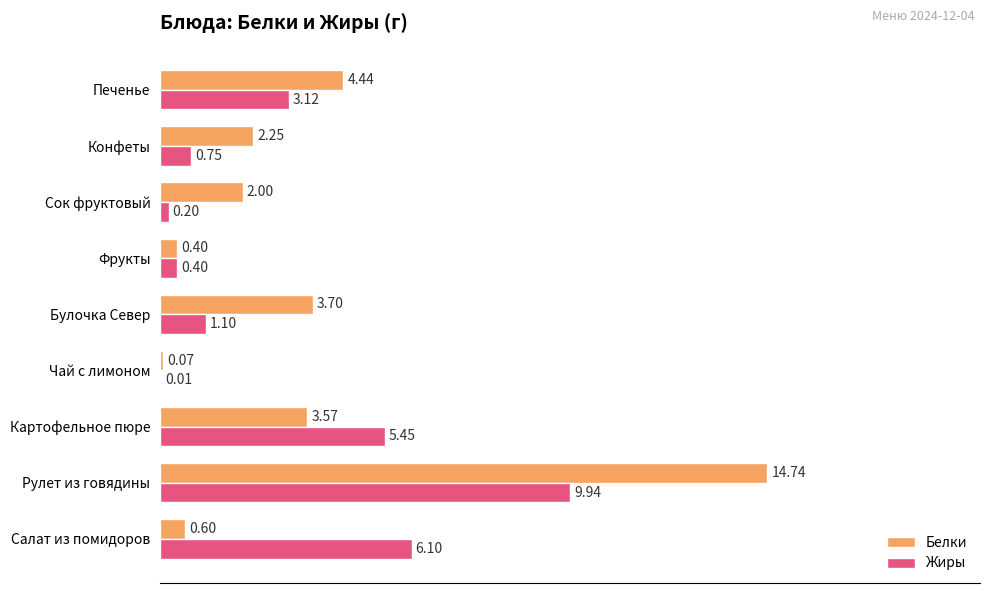

Which series changed the most between Салат из помидоров and Печенье?

Белки